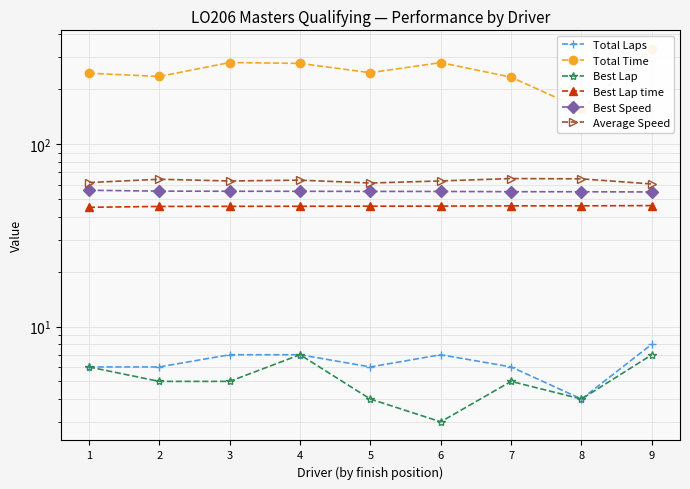

In Best Lap, how many points are higher than both neighbors (excluding endpoints)?

2